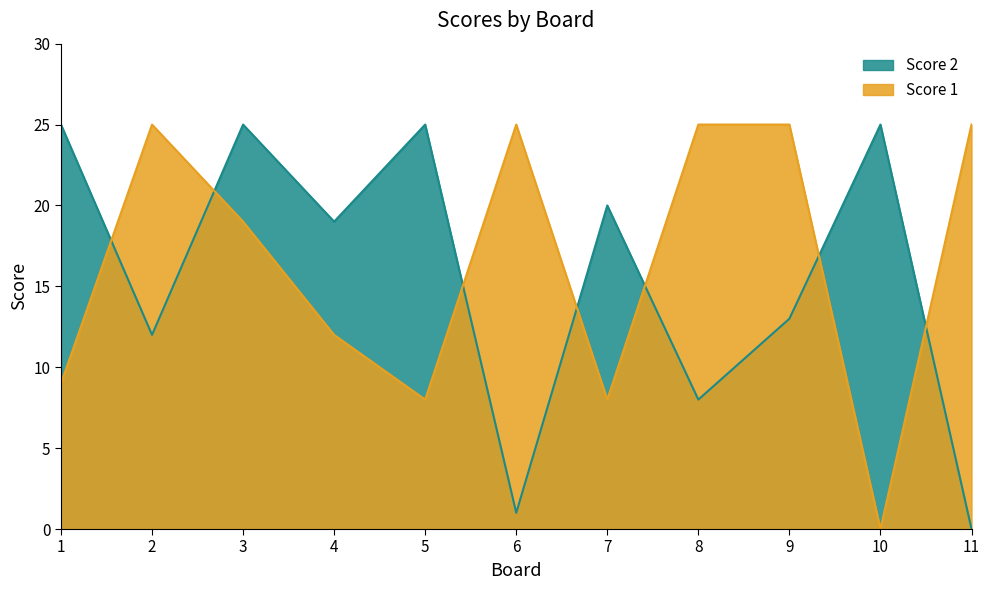

True or false: Score 1 has a value of 17 at 4.

False